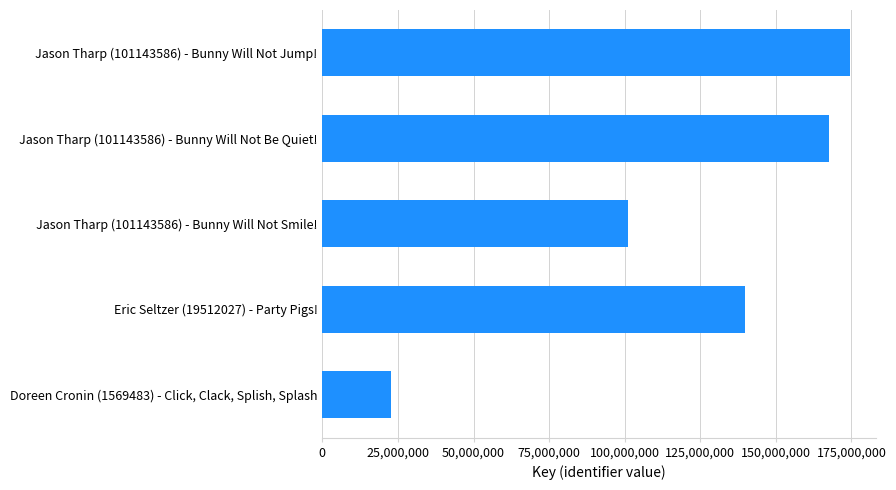

Rank the categories by value from highest to lowest.

Jason Tharp (101143586) - Bunny Will Not Jump!, Jason Tharp (101143586) - Bunny Will Not Be Quiet!, Eric Seltzer (19512027) - Party Pigs!, Jason Tharp (101143586) - Bunny Will Not Smile!, Doreen Cronin (1569483) - Click, Clack, Splish, Splash